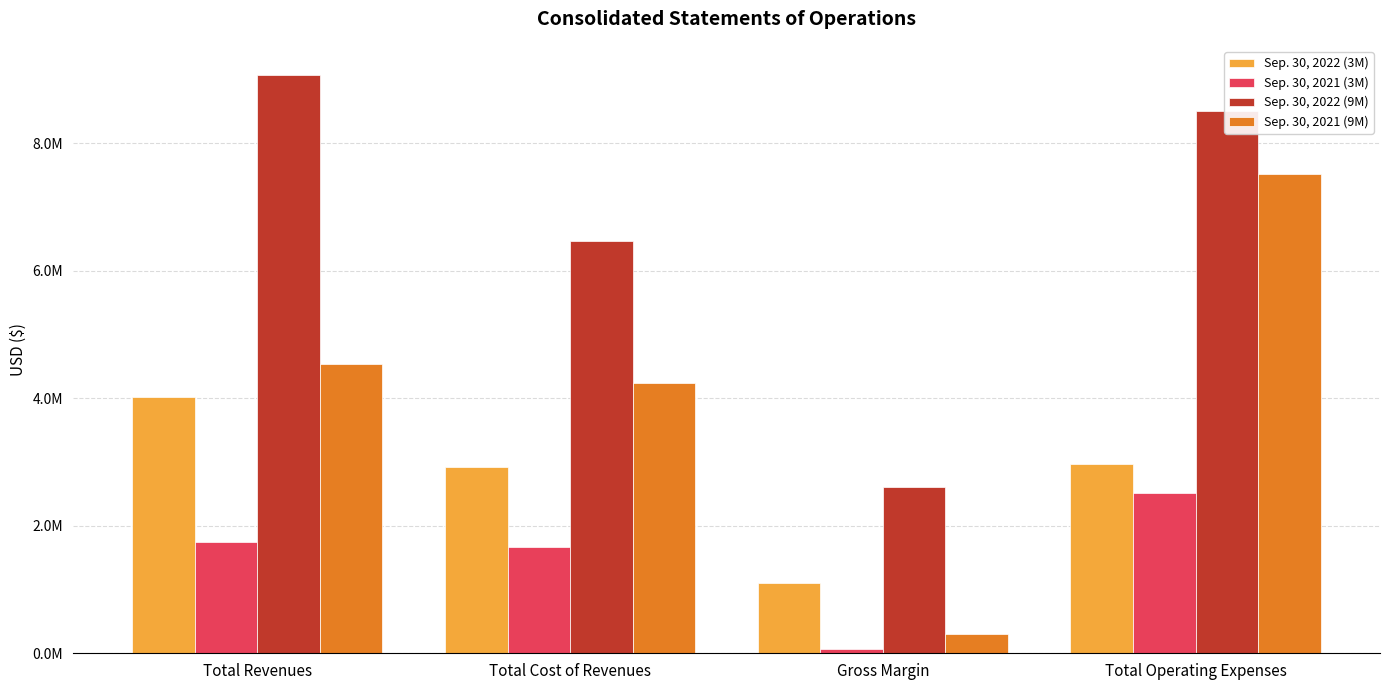

At which label is Sep. 30, 2022 (3M) closest to 2560895?

Total Cost of Revenues